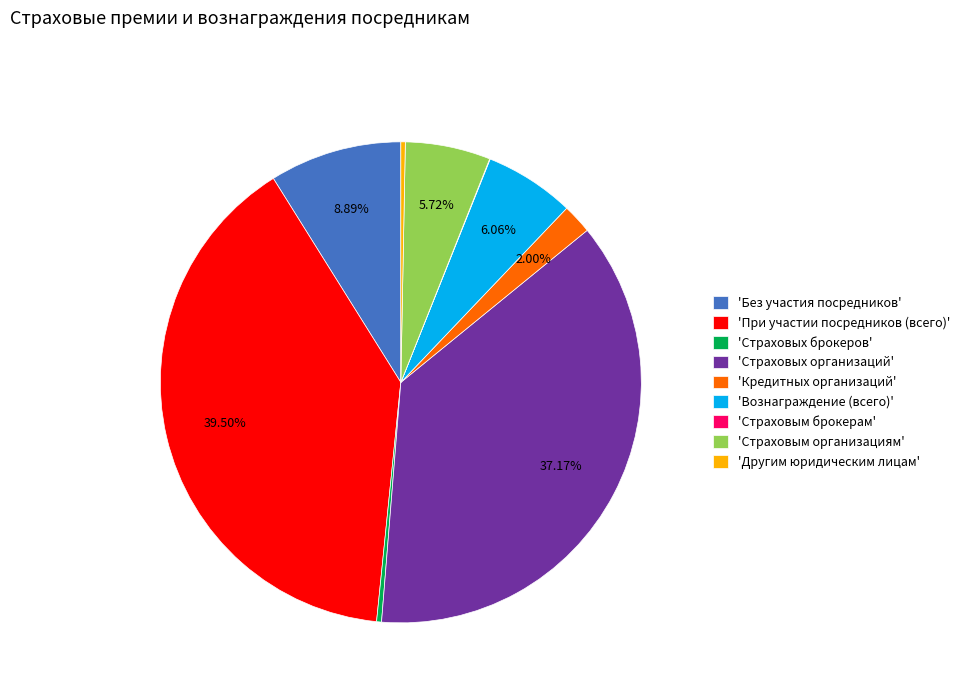

Do 'Другим юридическим лицам' and 'Страховых организаций' together represent more than half of the pie?

No